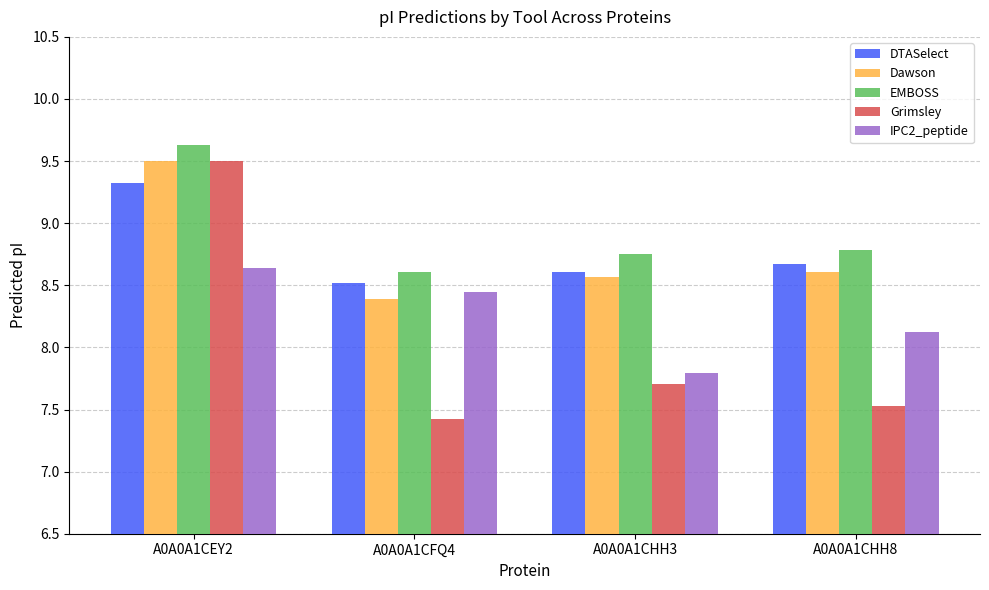

How many bars are there in total?

20